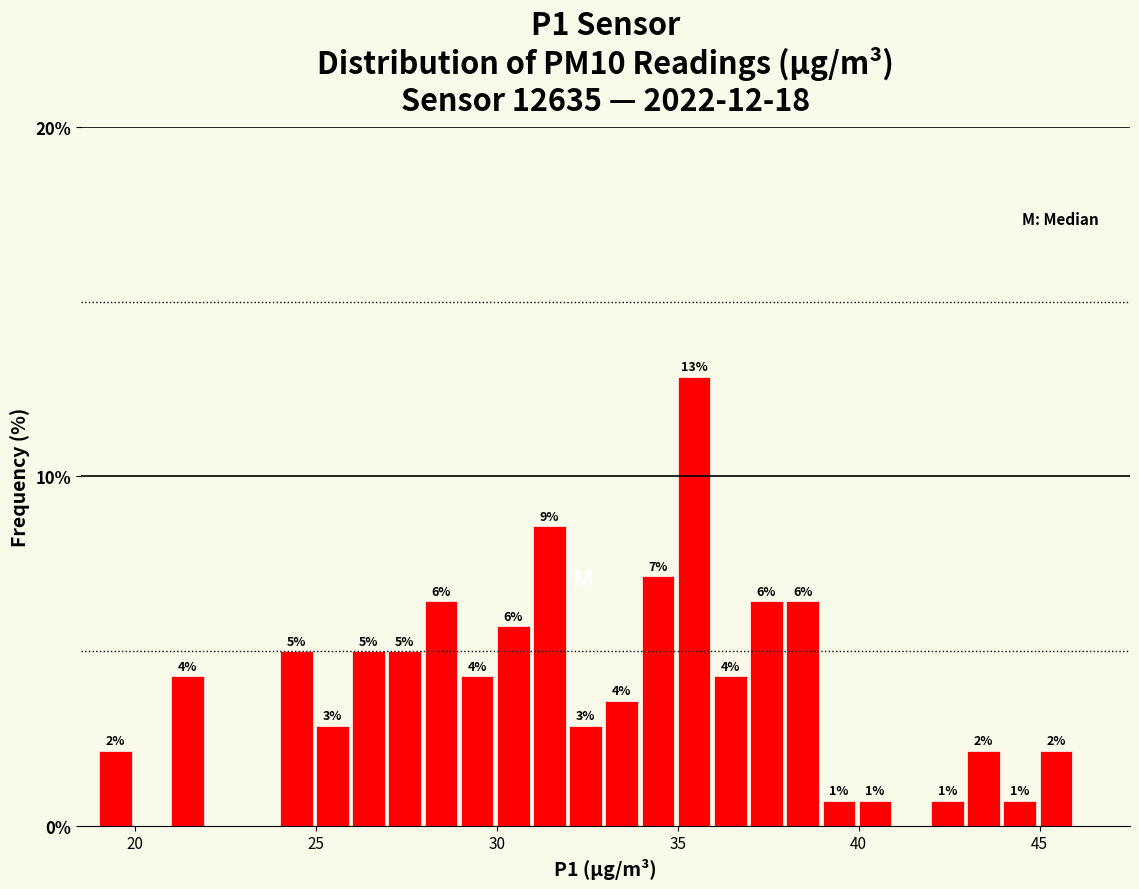

Around what value on the x-axis is the tallest bar? Give the approximate position of its centre, as read against the axis.

35.5